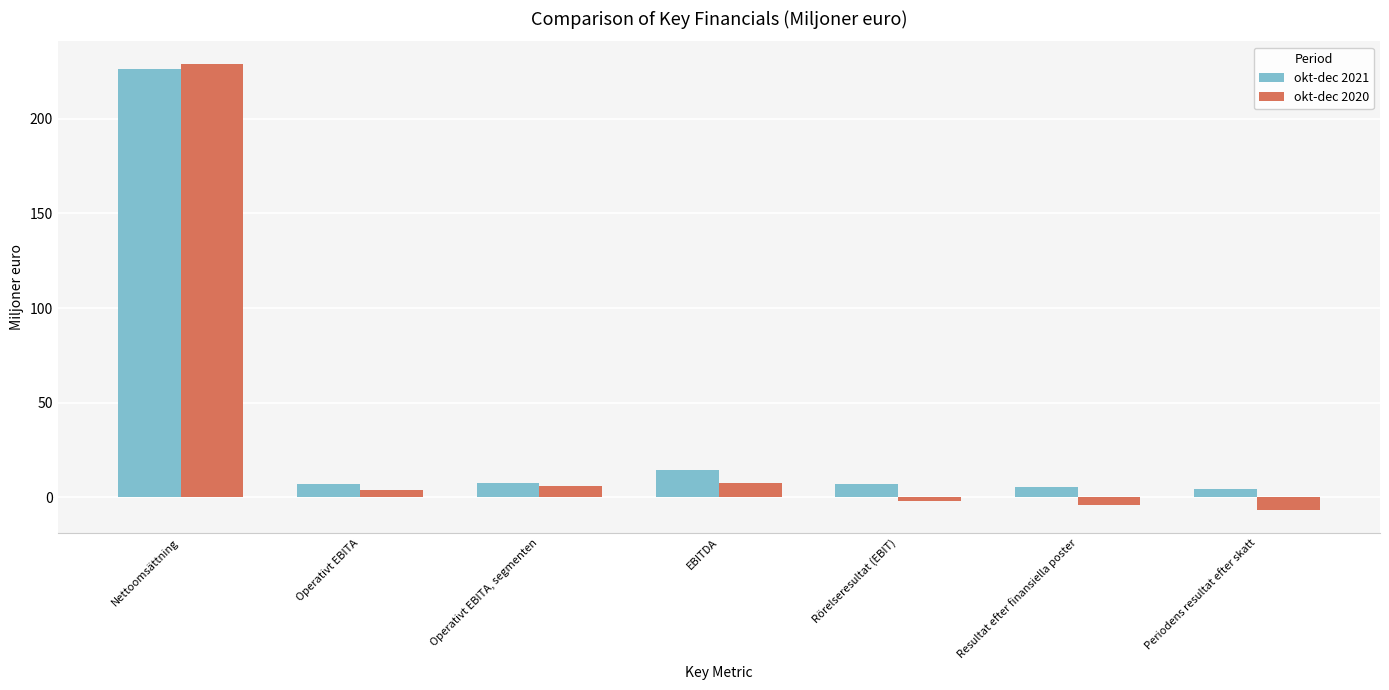

Which category has the highest value in the okt-dec 2021 series?

Nettoomsättning